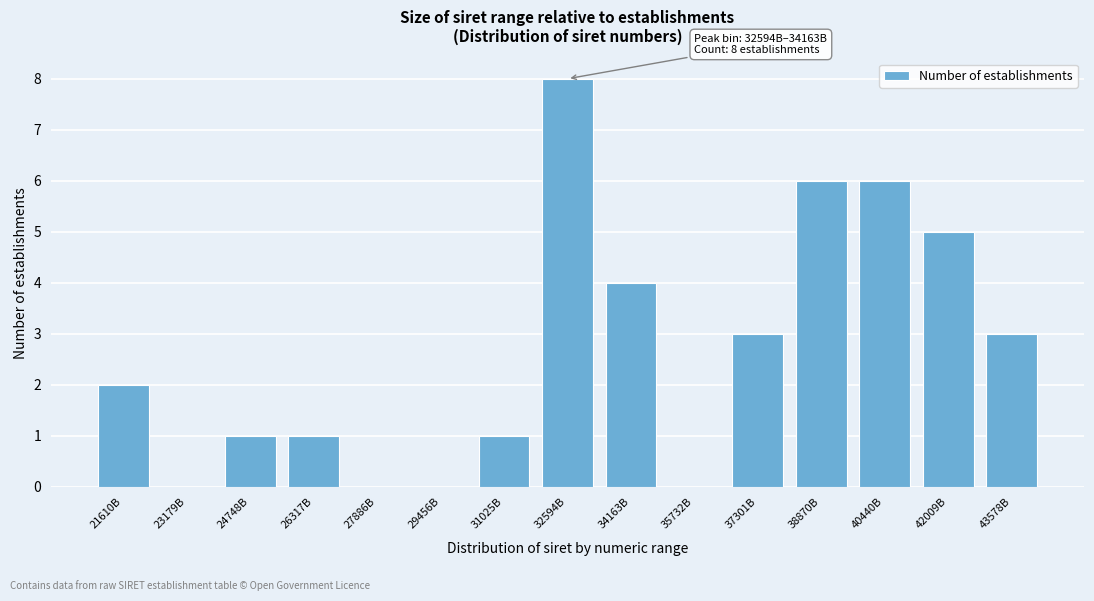

Reading right to left, what are all the values shown in this chart?

43578B=3	42009B=5	40440B=6	38870B=6	37301B=3	35732B=0	34163B=4	32594B=8	31025B=1	29456B=0	27886B=0	26317B=1	24748B=1	23179B=0	21610B=2